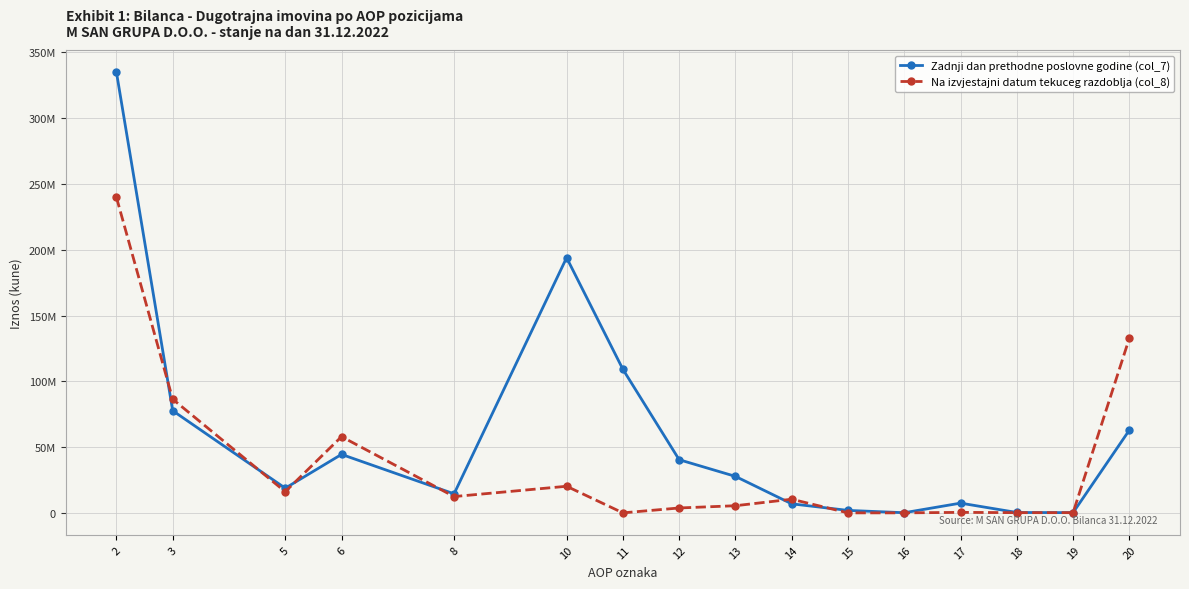

What are all the series names shown in the legend?

Zadnji dan prethodne poslovne godine (col_7), Na izvjestajni datum tekuceg razdoblja (col_8)